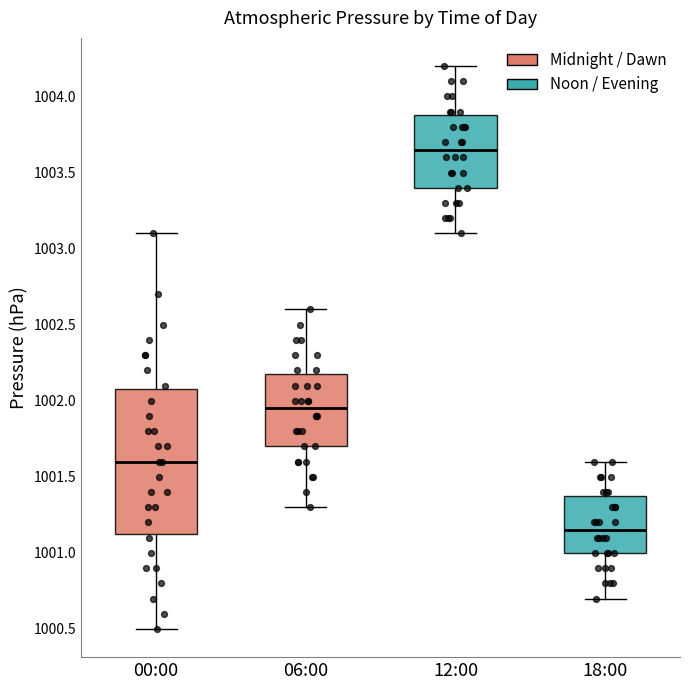

Where is the upper edge of the box for 12:00 on the y-axis? The values are not printed on the chart, so give them approximately, as read against the axis.

1003.90